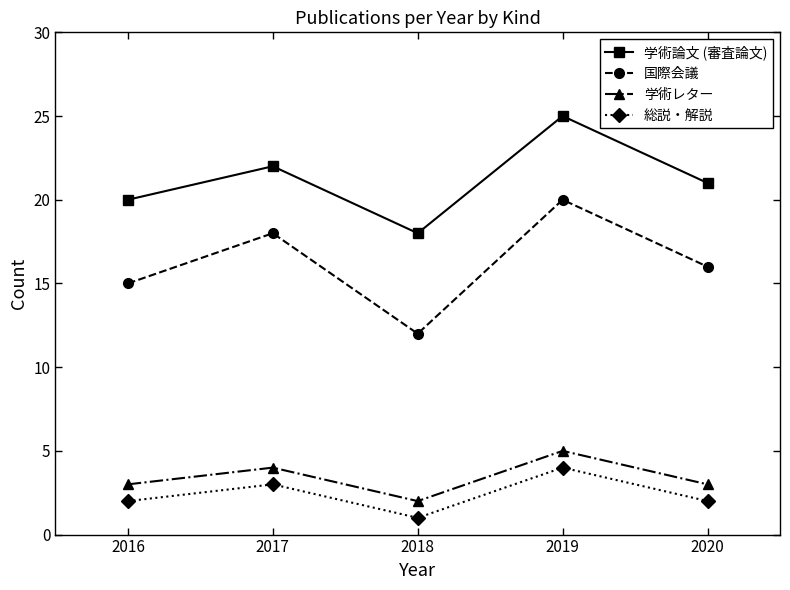

What is the minimum value shown in the chart?

1